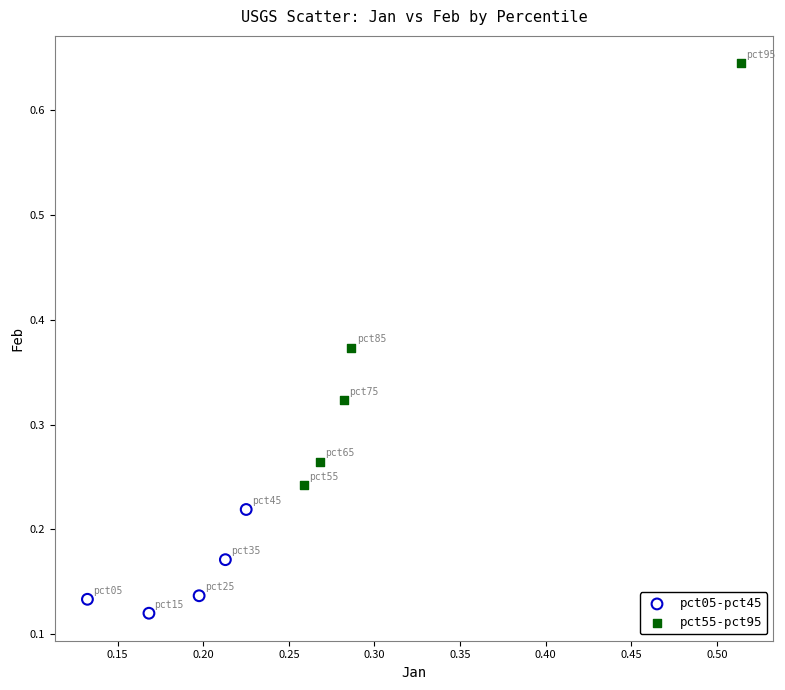

Which series has the largest Y range (max minus min)?

pct55-pct95